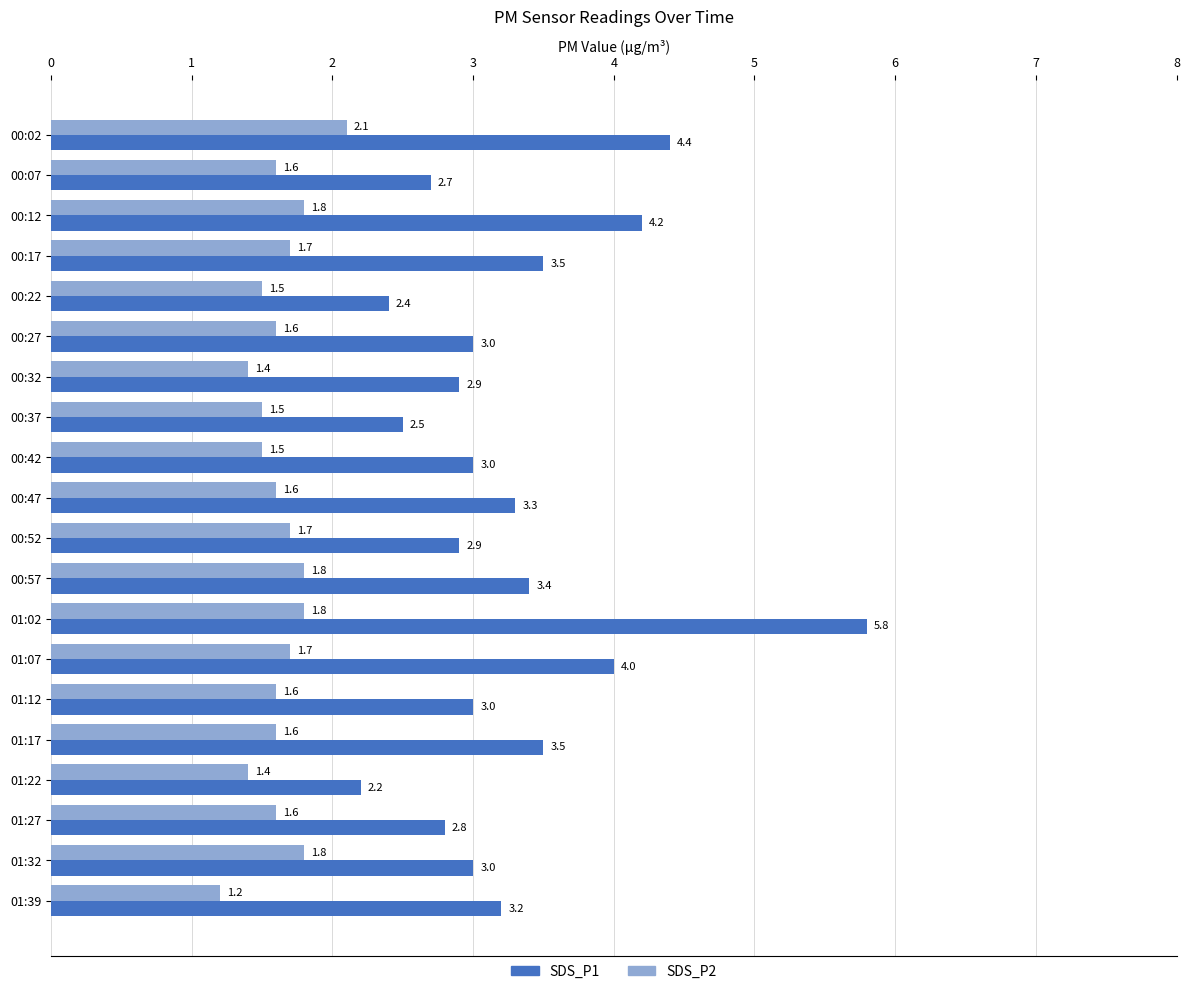

Where is SDS_P1 nearest to the value 4?

01:07